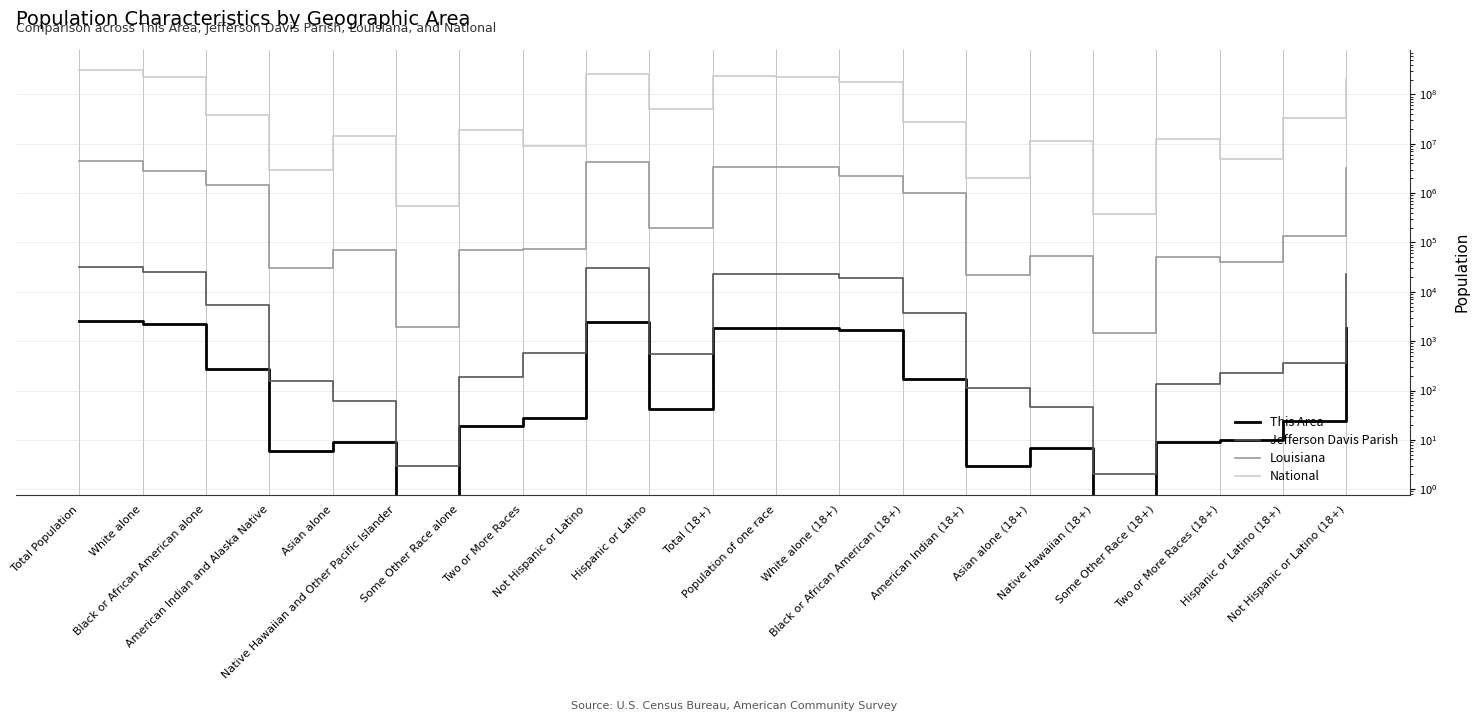

What position from the left is Native Hawaiian and Other Pacific Islander?

6